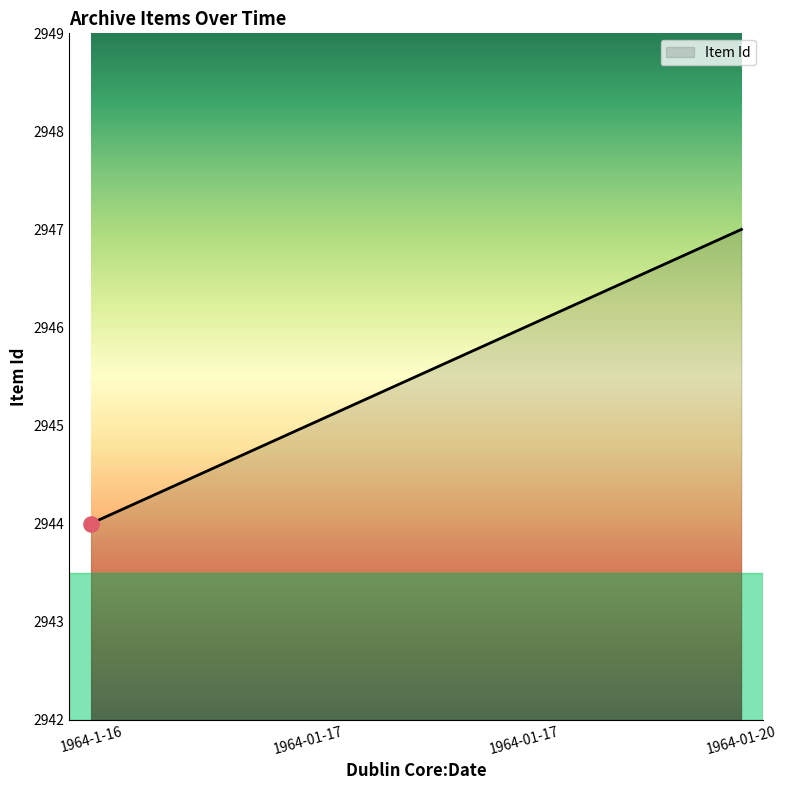

Which has a higher value, 1964-01-20 or 1964-01-17?

1964-01-20